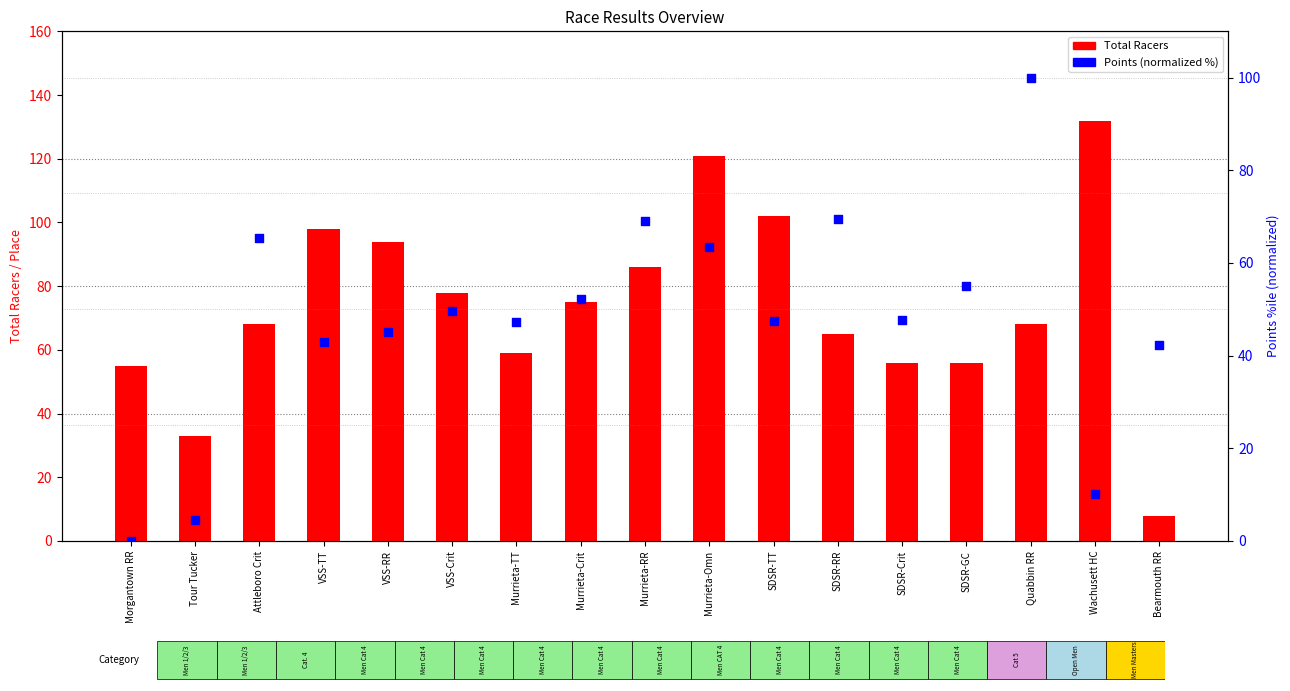

Which series contains the highest Y value?

Total Racers